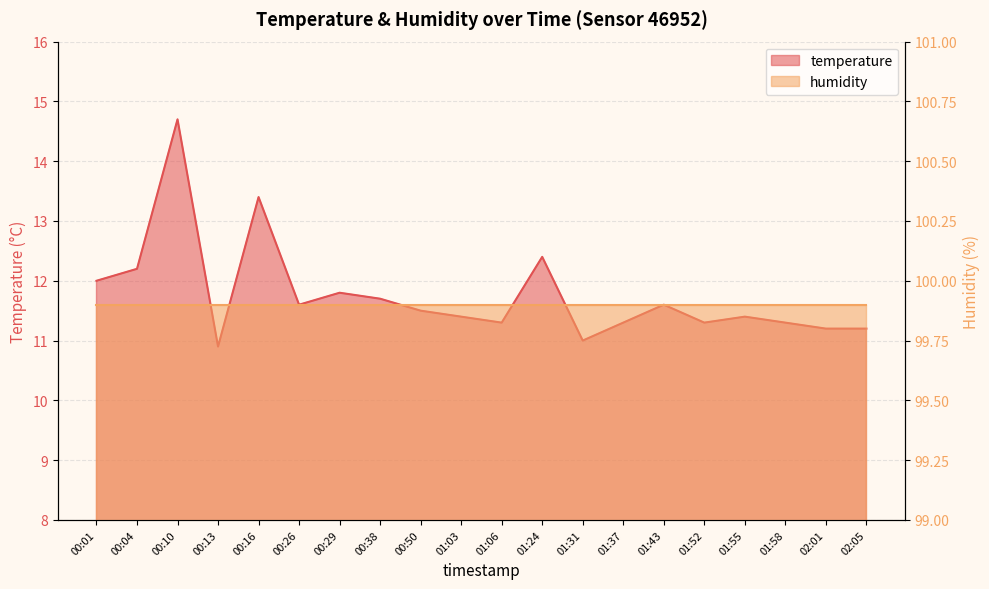

What is the value of the 3rd point from the left?

14.7